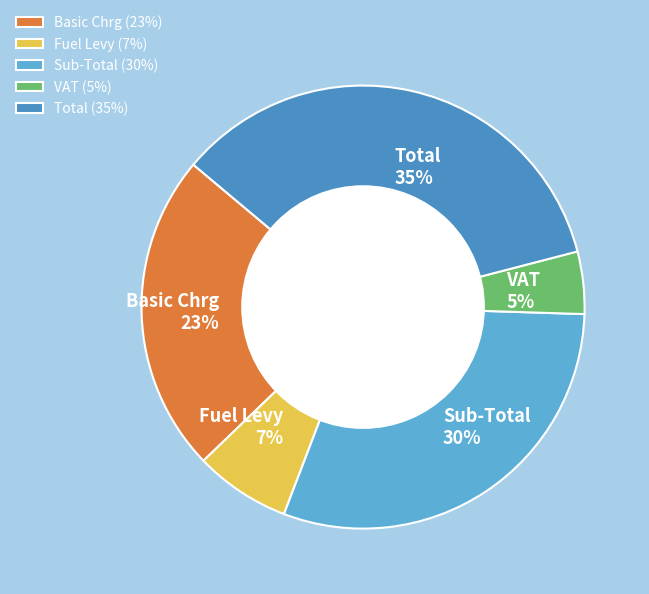

How many segments does this pie chart have?

5